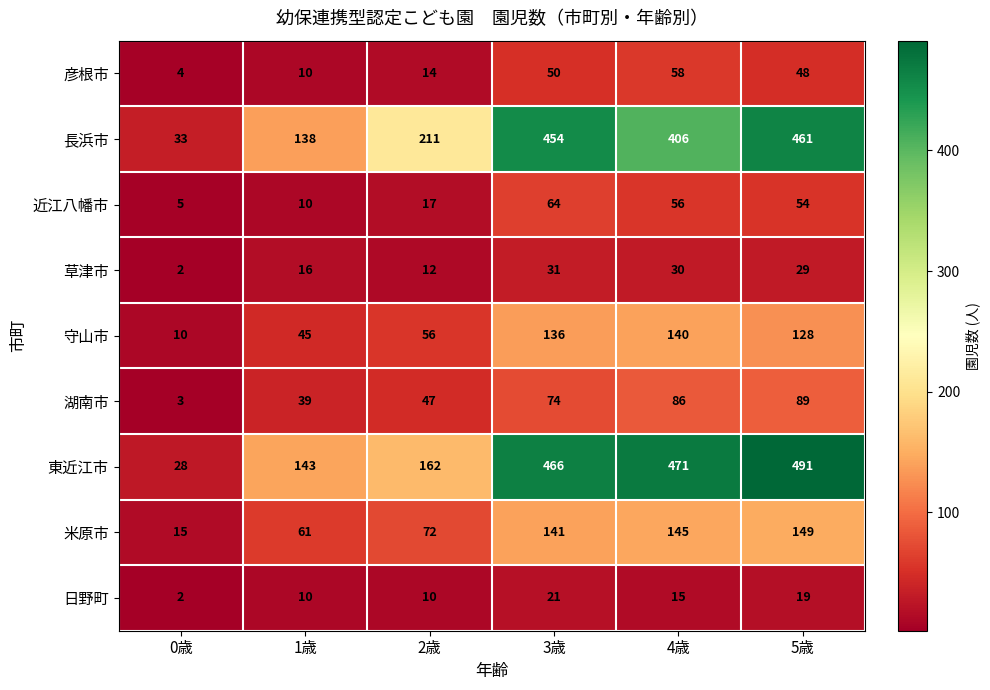

At which label does 湖南市 reach its minimum?

0歳